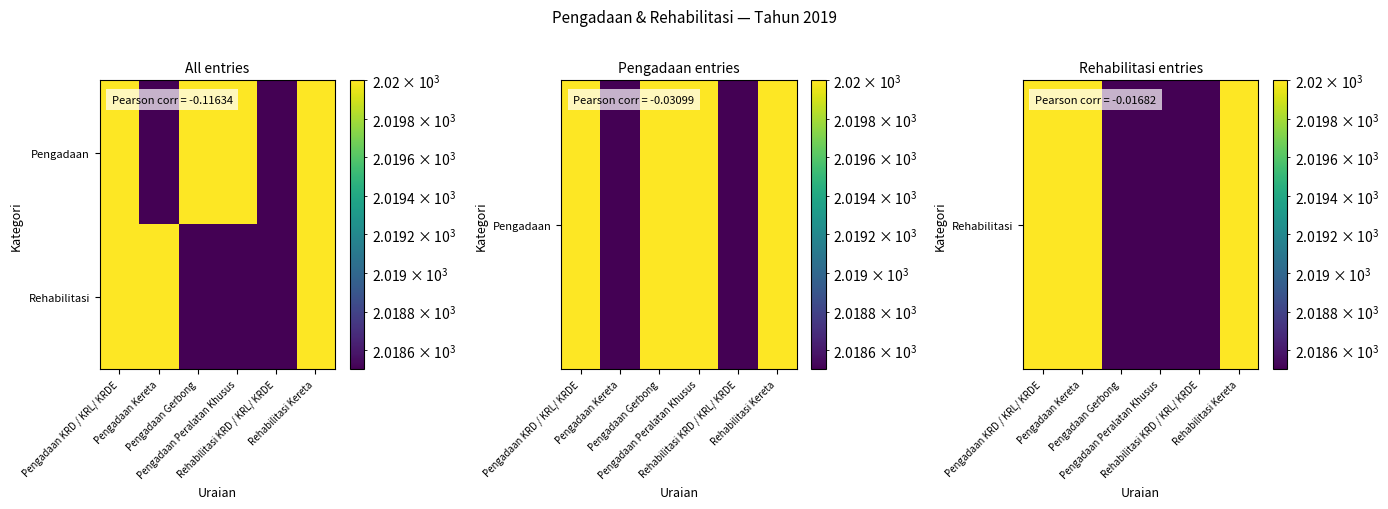

Between Pengadaan Gerbong and Rehabilitasi Kereta, which is larger?

Rehabilitasi Kereta